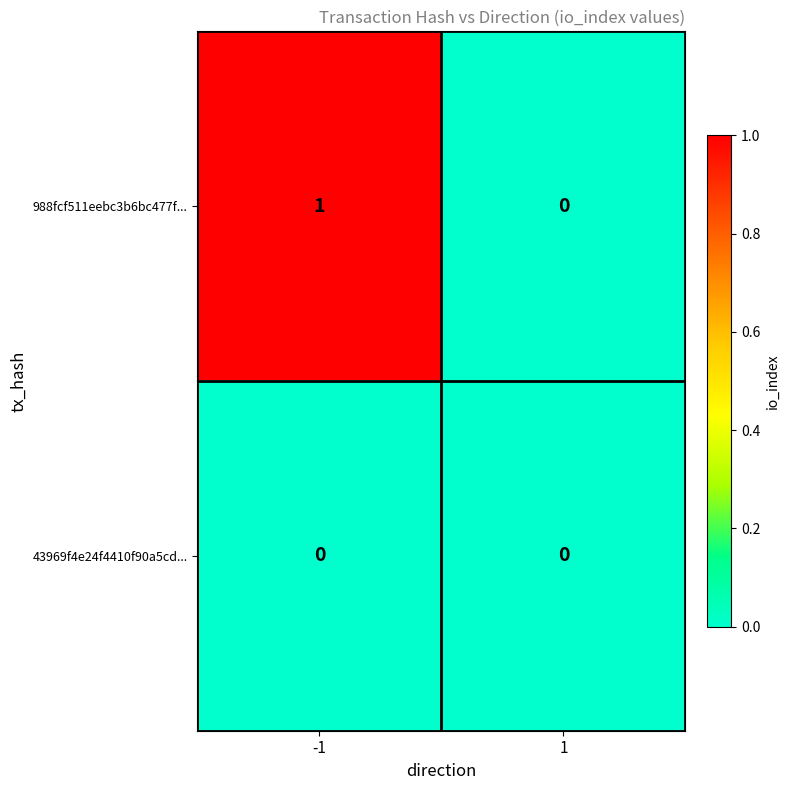

The 988fcf511eebc3b6bc477f... series shows 0 at 1. True or false?

True